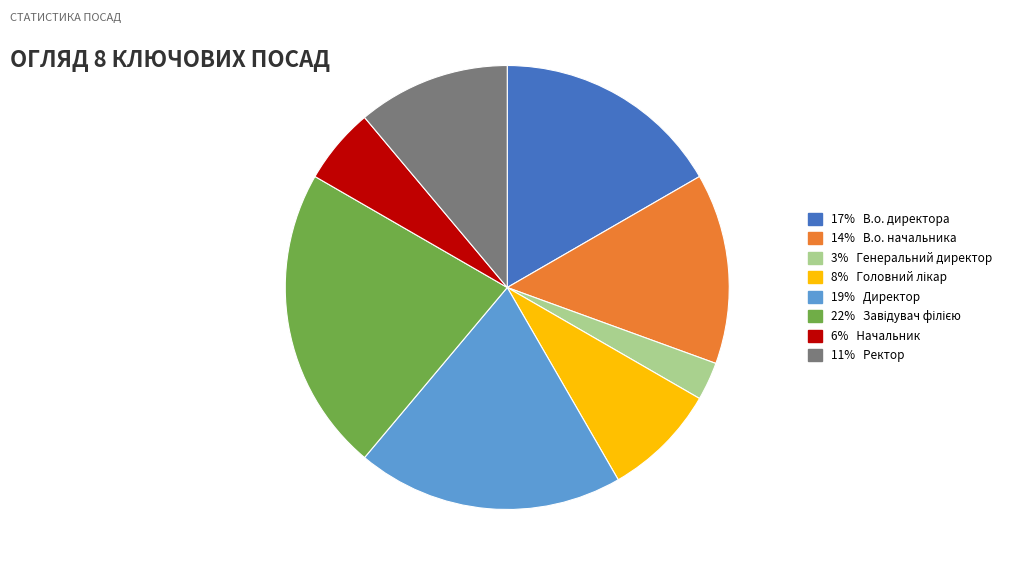

Is there any slice that represents more than half of the pie?

No